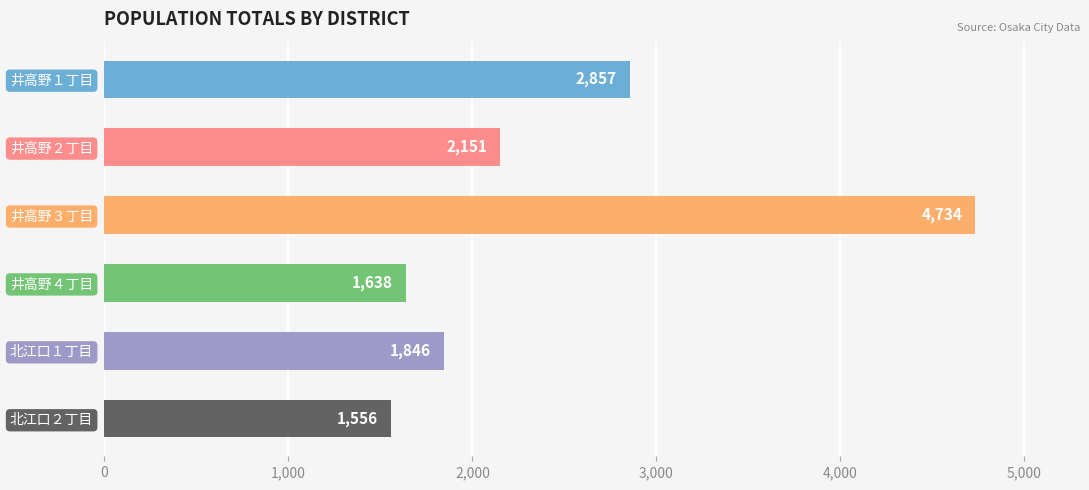

At which category does the chart reach its peak across all series?

井高野３丁目